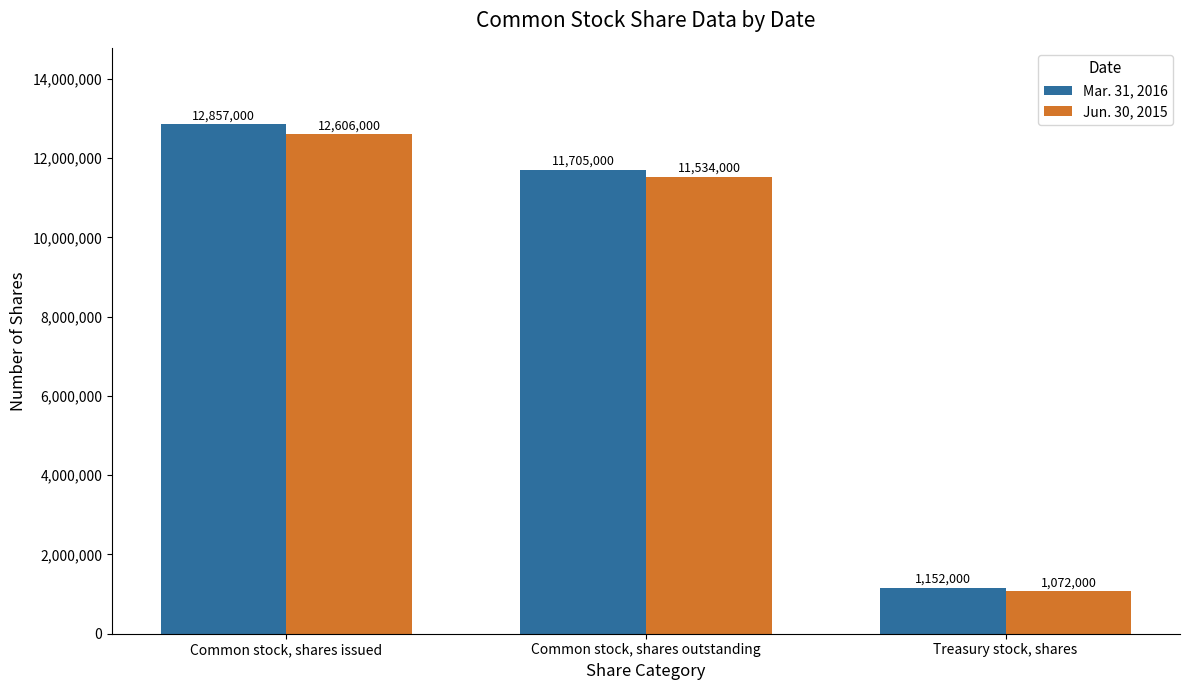

How many groups of bars are there?

3